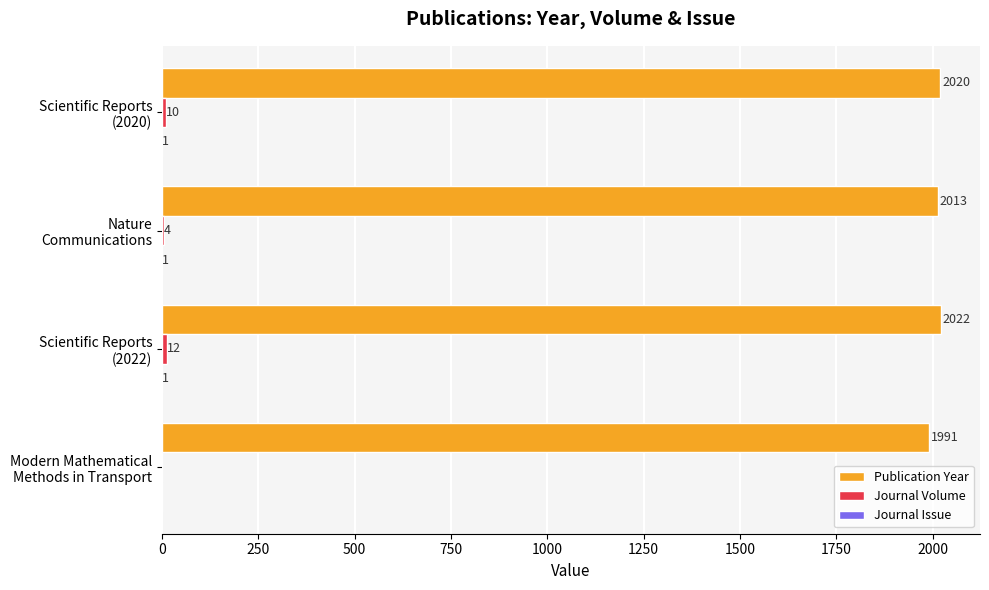

Which series has the largest total across all categories?

Publication Year